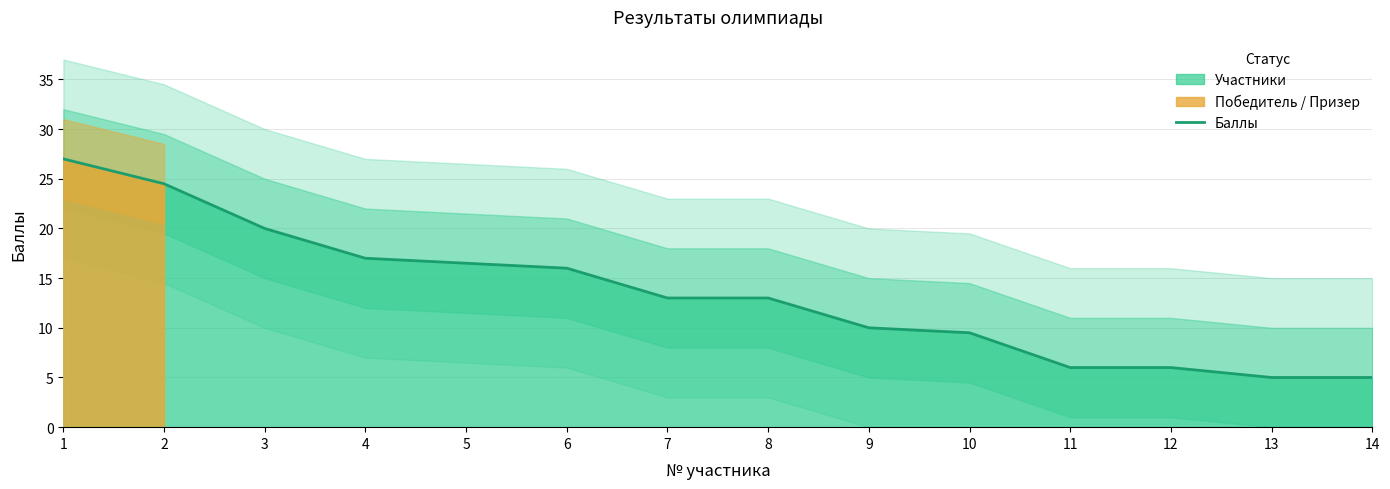

The value at 11 is 6.0. True or false?

True